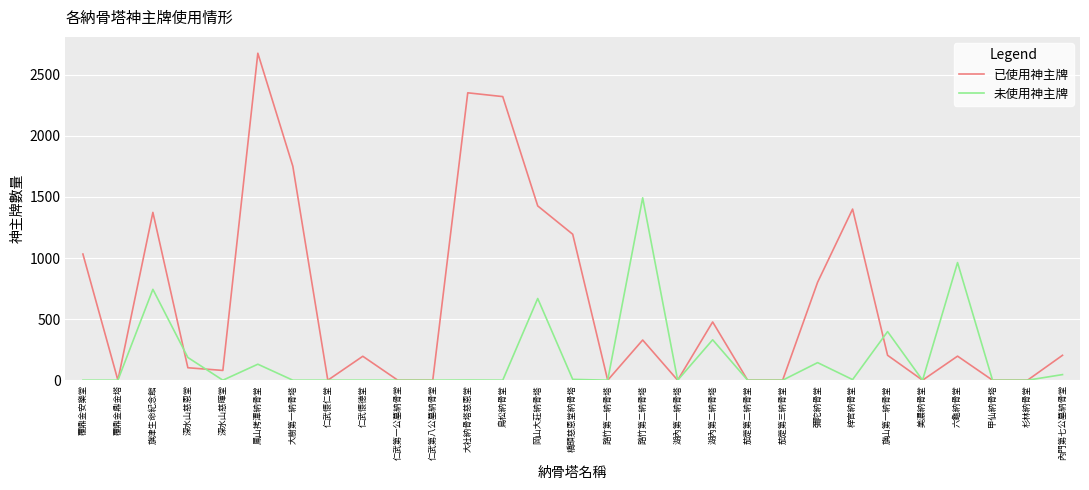

Which series has the widest spread of values?

已使用神主牌